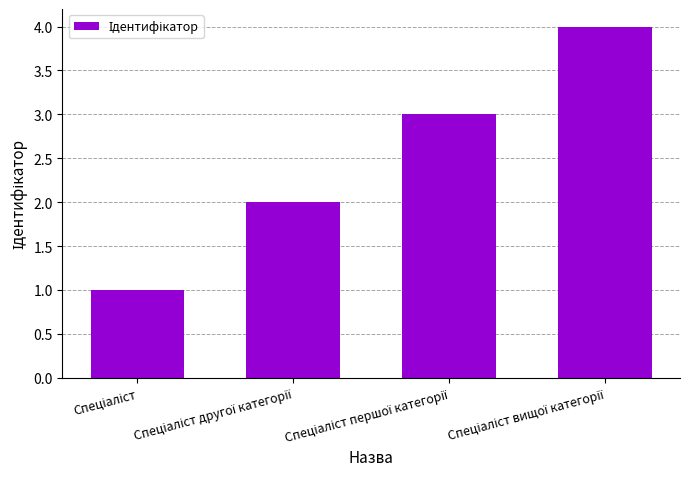

What is the difference between the maximum and minimum values?

3